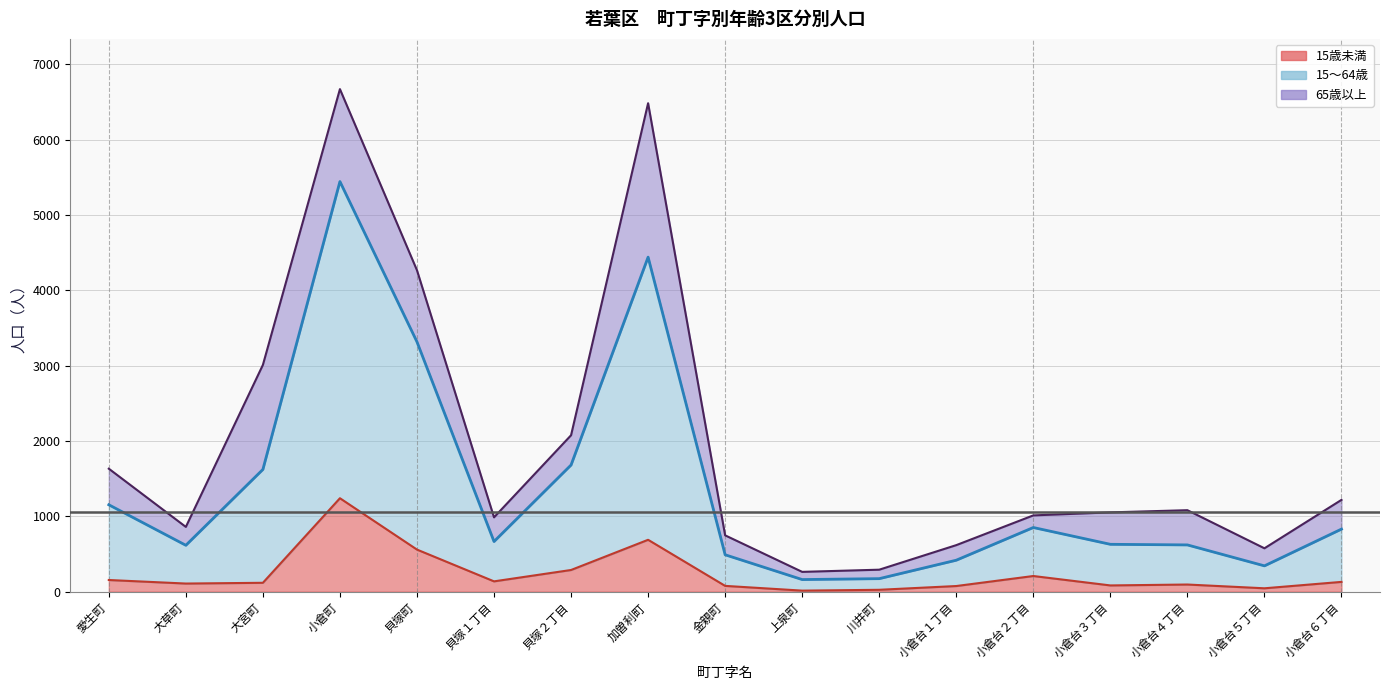

True or false: 15～64歳 and 15歳未満 intersect in this chart.

False